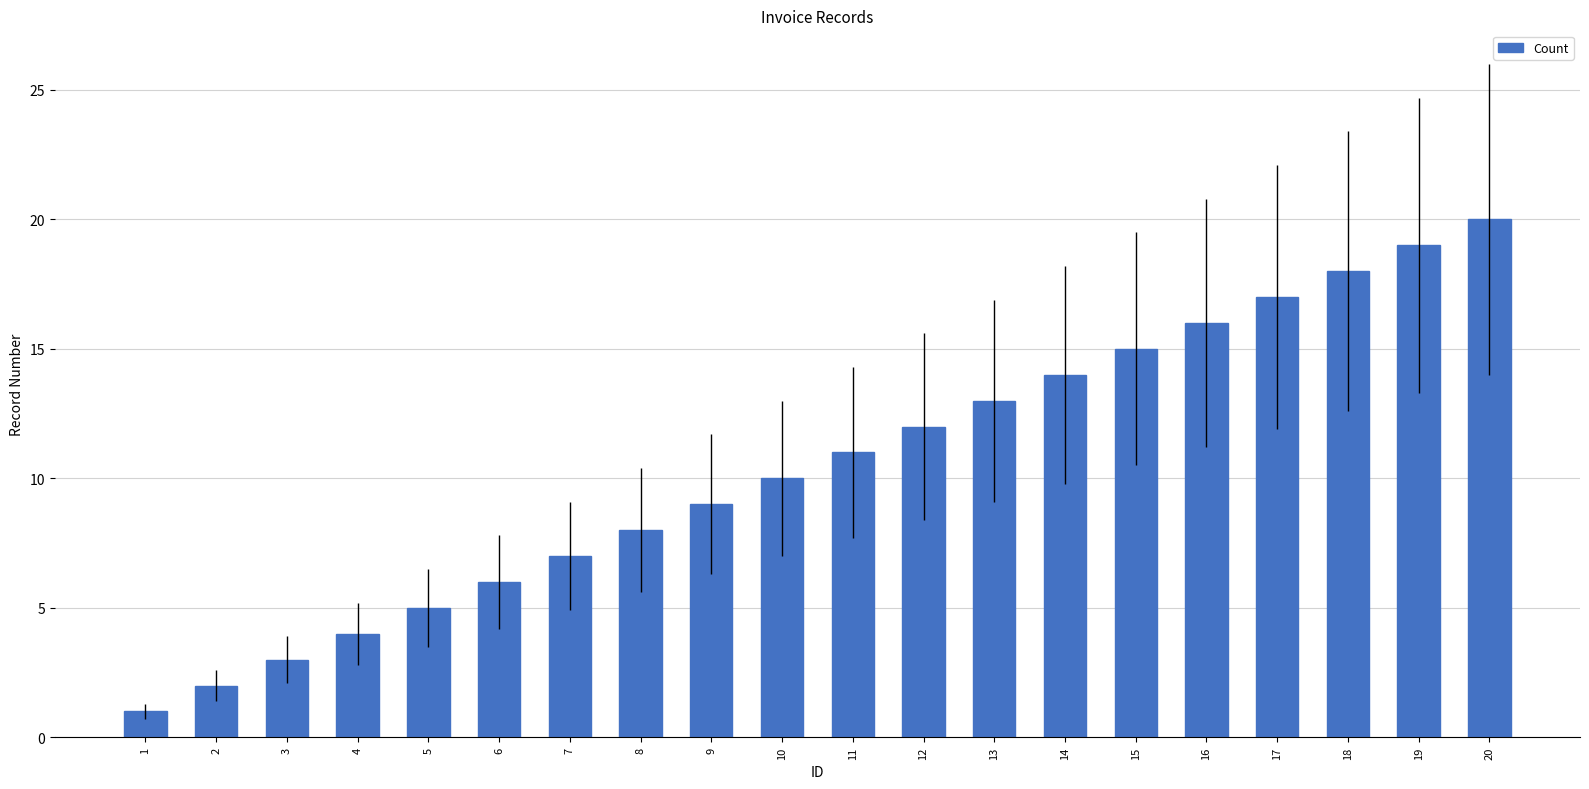

What is the greatest value displayed?

20